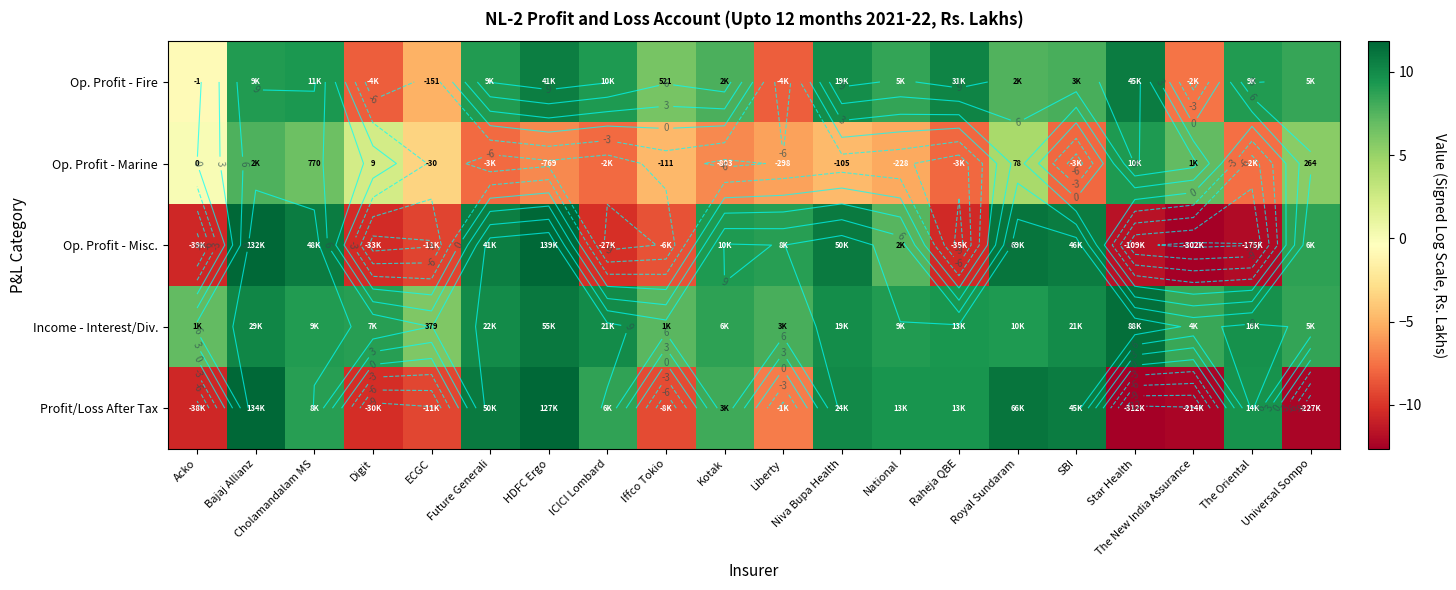

List the labels in order of Op. Profit - Misc. value, smallest first.

The New India Assurance, The Oriental, Star Health, Acko, Raheja QBE, Digit, ICICI Lombard, ECGC, Iffco Tokio, National, Universal Sompo, Liberty, Kotak, Future Generali, SBI, Cholamandalam MS, Niva Bupa Health, Royal Sundaram, Bajaj Allianz, HDFC Ergo